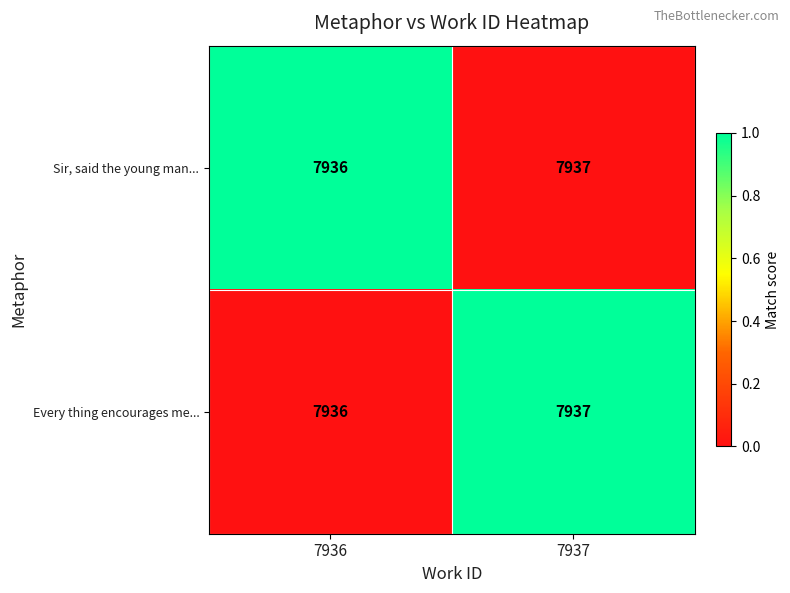

What is the total value across all series at 7937?

15874